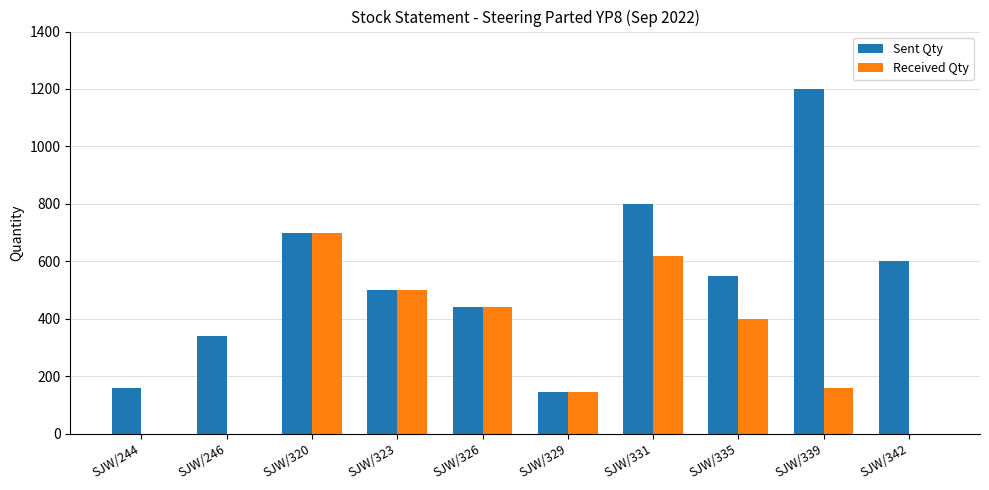

Which series has the largest total across all categories?

Sent Qty